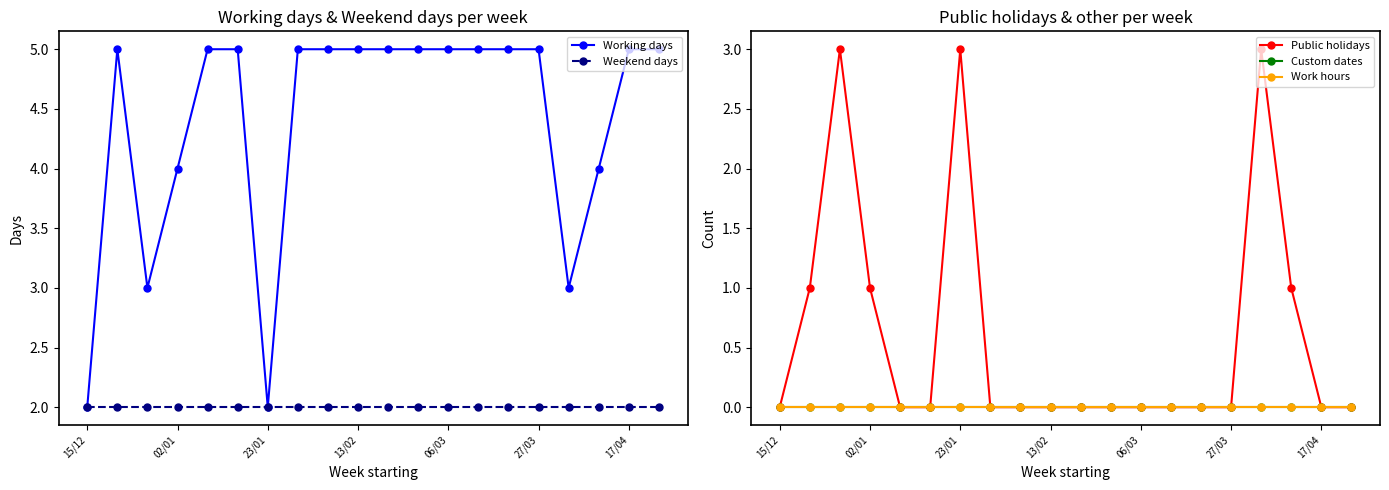

The Weekend days series shows 1 at 15/12. True or false?

False